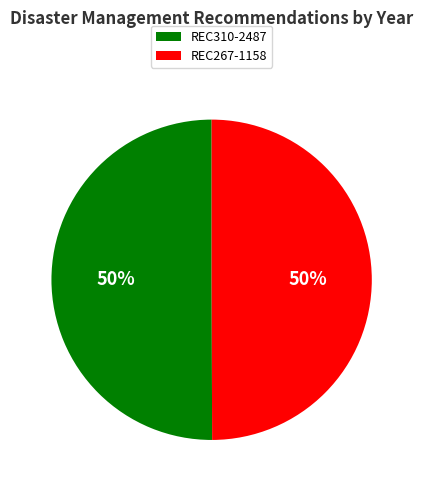

Is the sum of REC267-1158 and REC310-2487 greater than half?

Yes